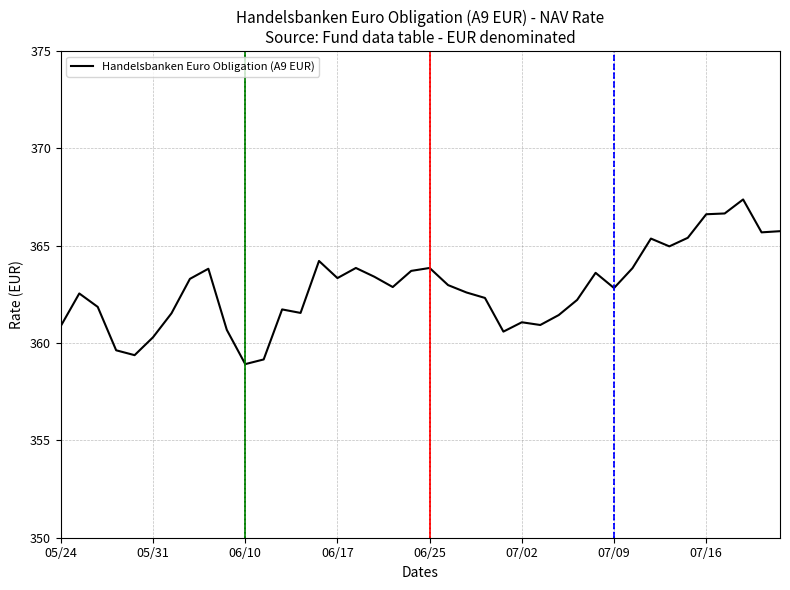

True or false: there are more than 1 points higher than both neighbors.

True